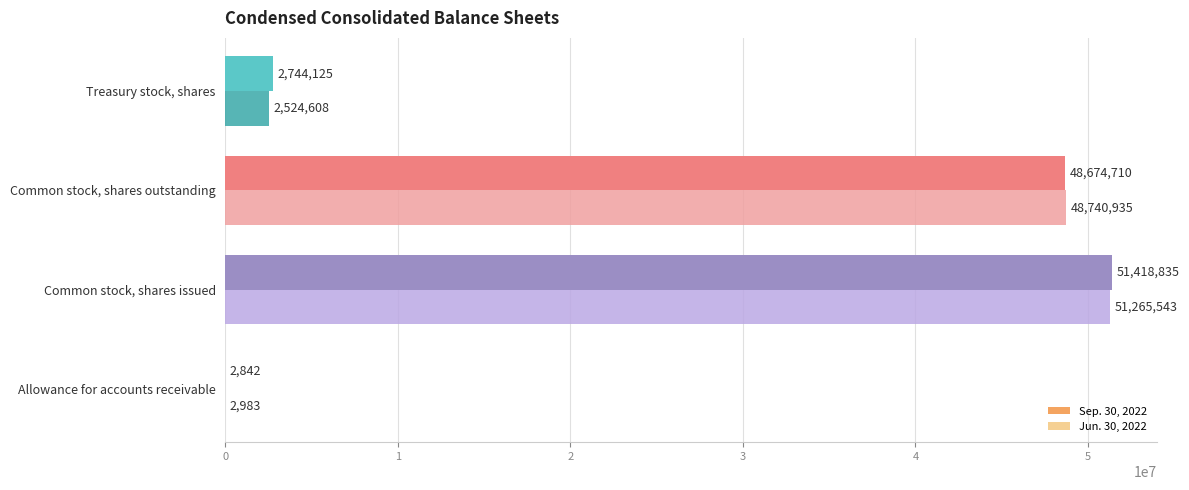

Which category has the highest value across all series?

Common stock, shares issued